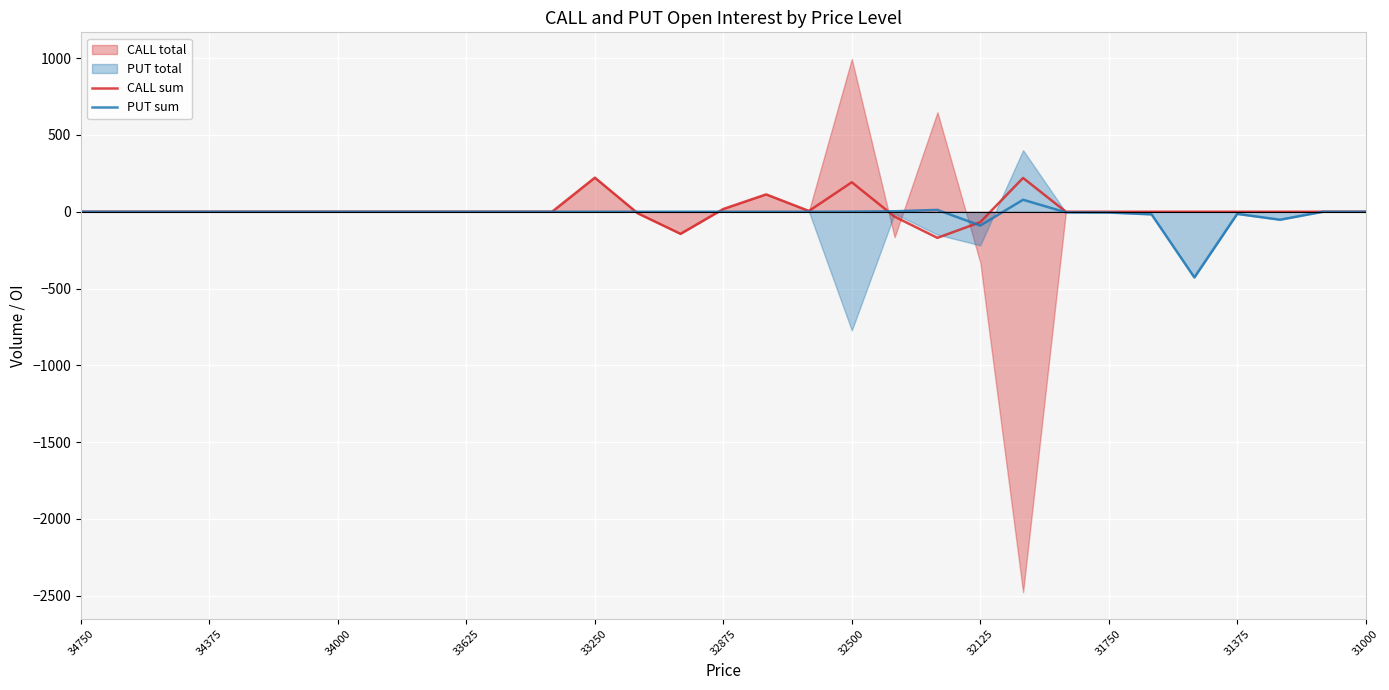

How many interior local valleys does the CALL sum series have?

3